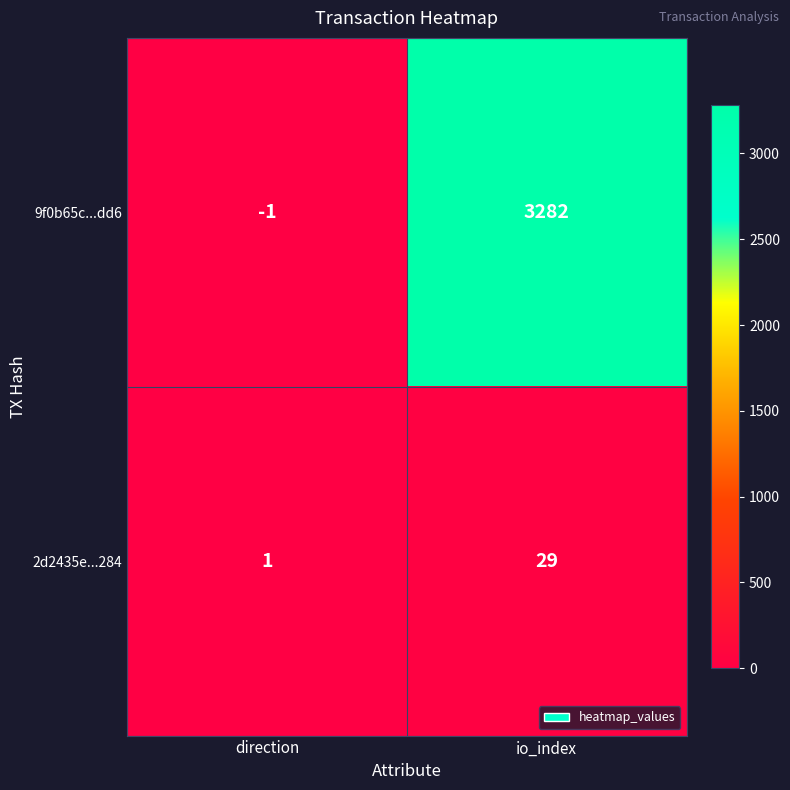

Which series changed the most between direction and io_index?

9f0b65c...dd6